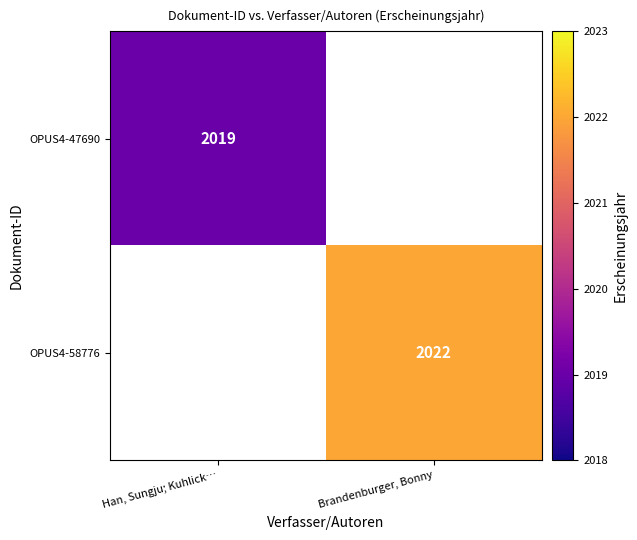

Count the number of data series in this chart.

2